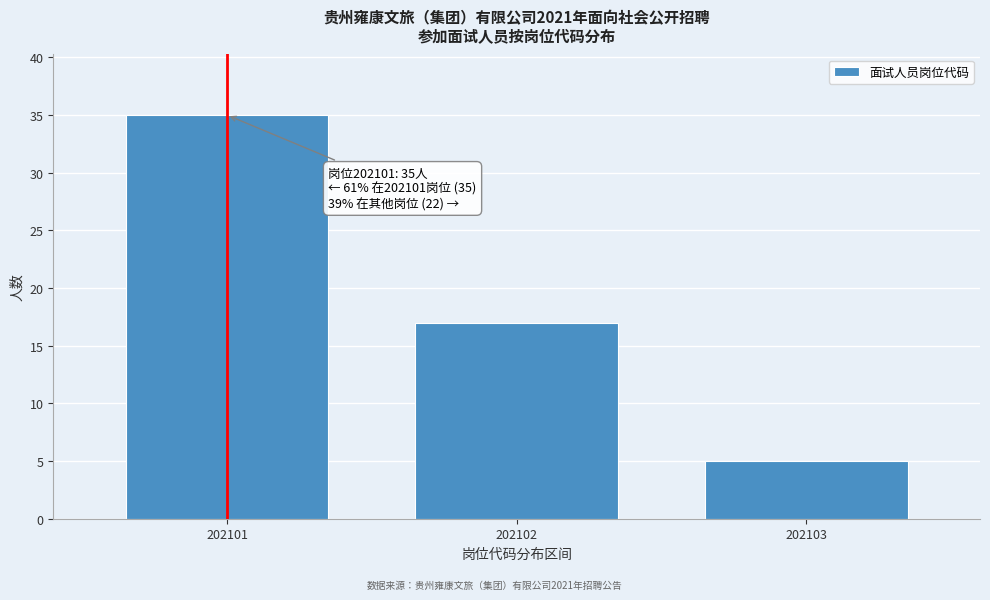

Reading left to right, transcribe all the data shown in this chart.

202101=35	202102=17	202103=5